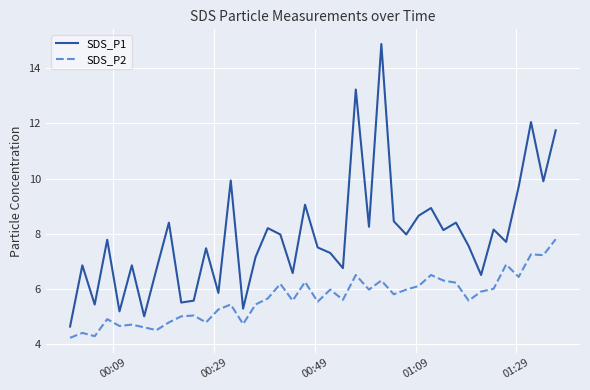

True or false: SDS_P1 and SDS_P2 cross at least once.

False